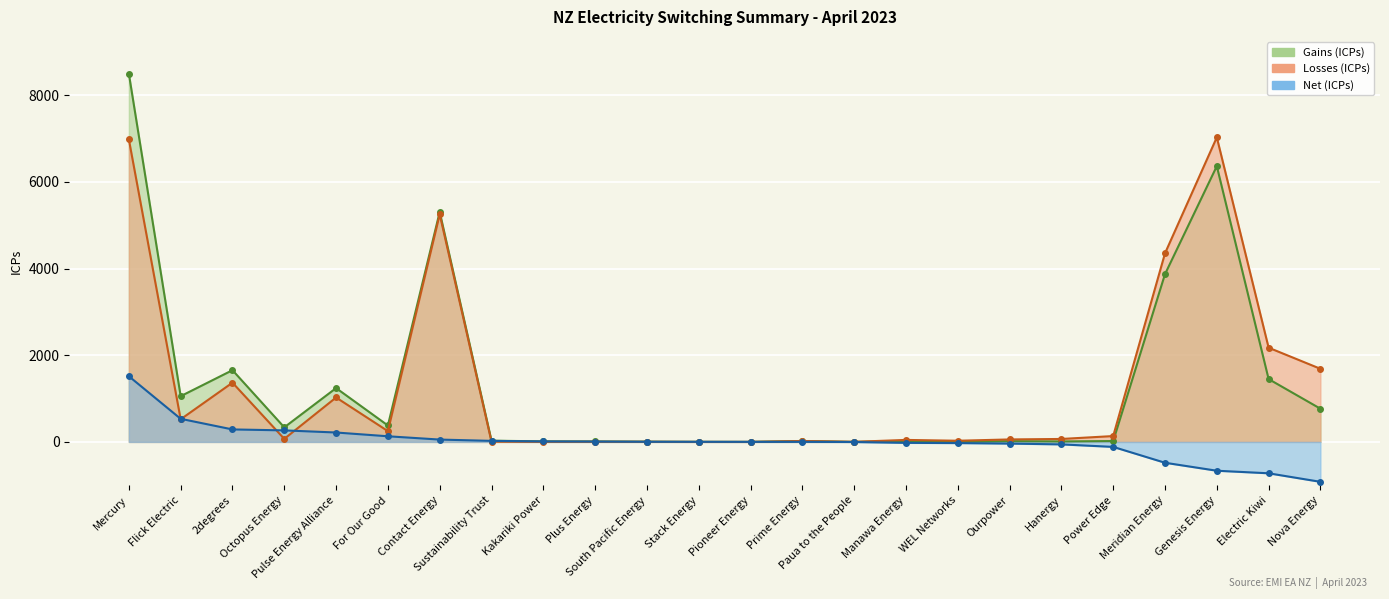

What is the spread (max minus min) of values at Manawa Energy?

68